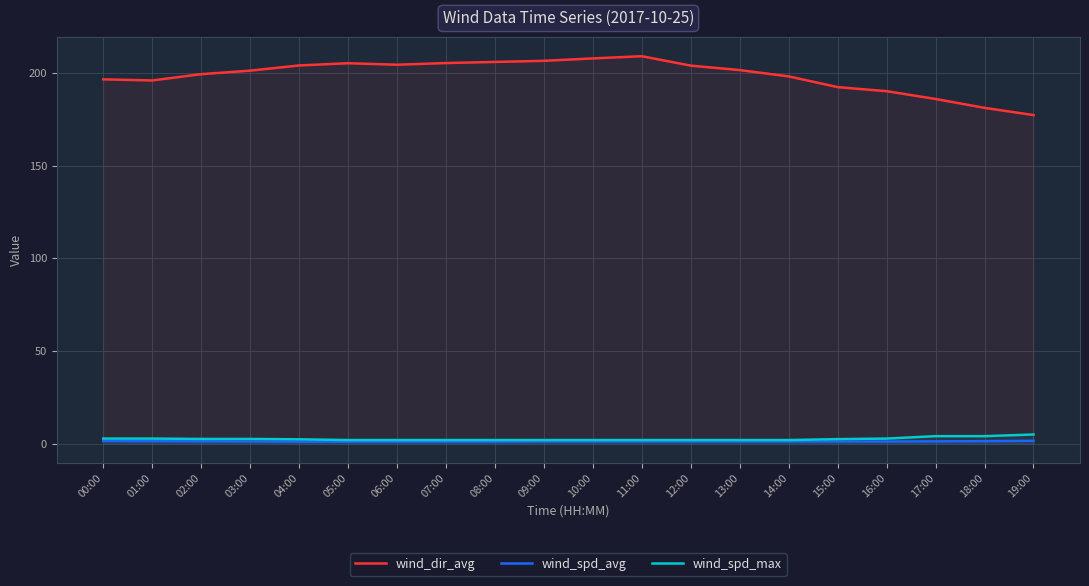

What are all the series names shown in the legend?

wind_dir_avg, wind_spd_avg, wind_spd_max